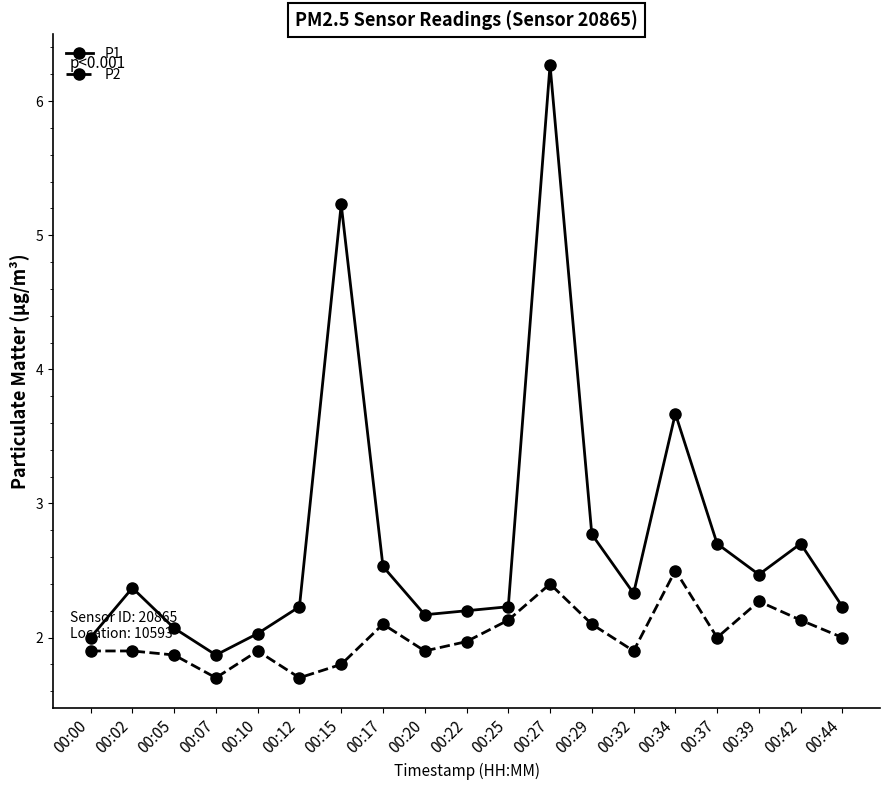

The P1 series shows 3.6 at 00:05. True or false?

False